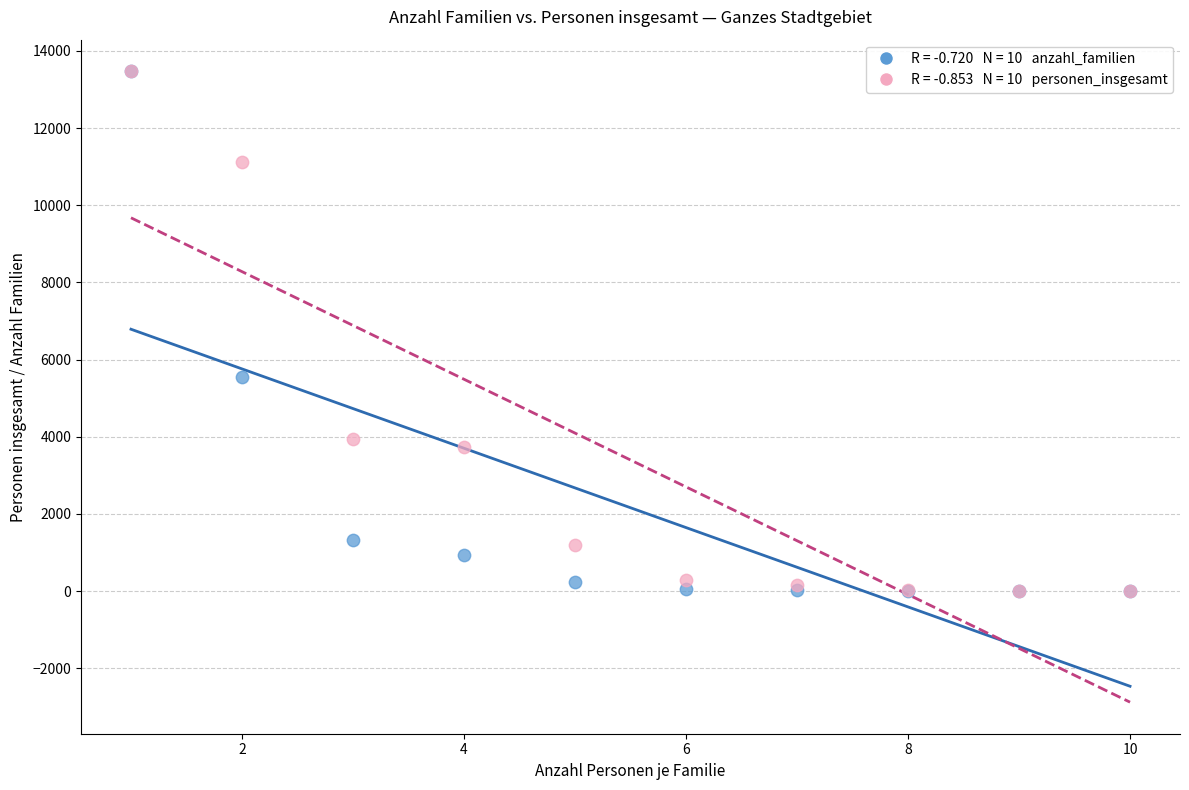

Across all series, what Y value is closest to 6737?

5561